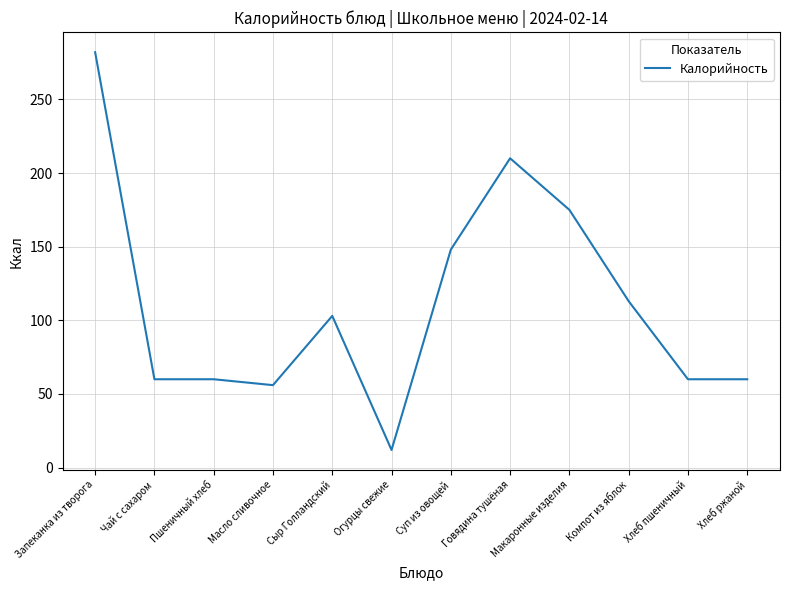

What is the approximate value at Хлеб ржаной, to the nearest 50?

50